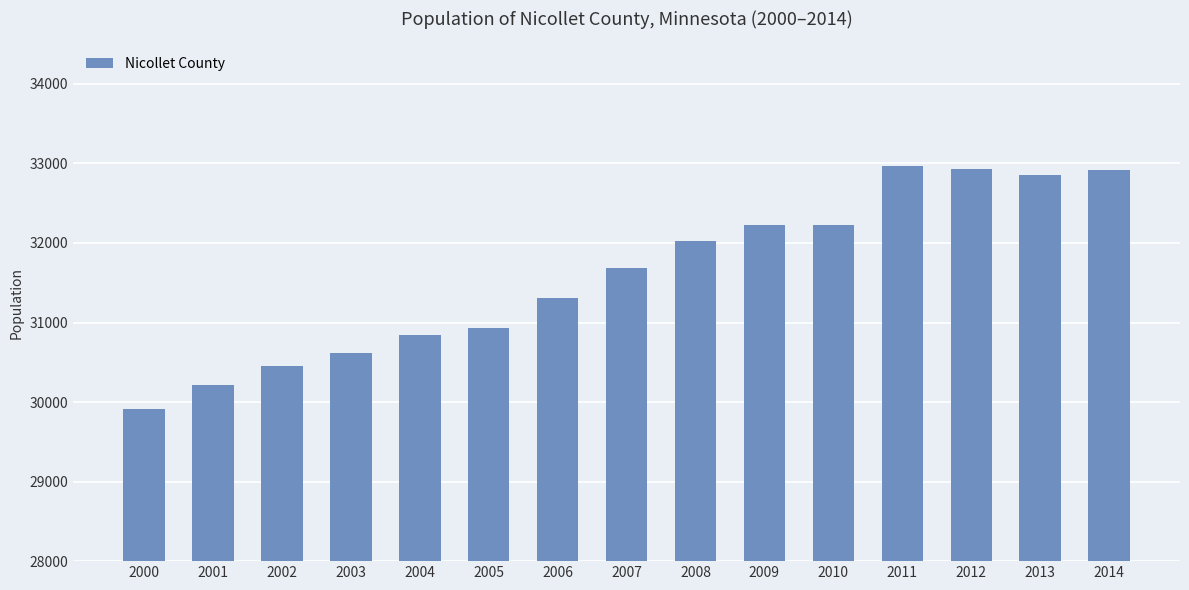

What is the change in value from 2006 to 2014?

+1610